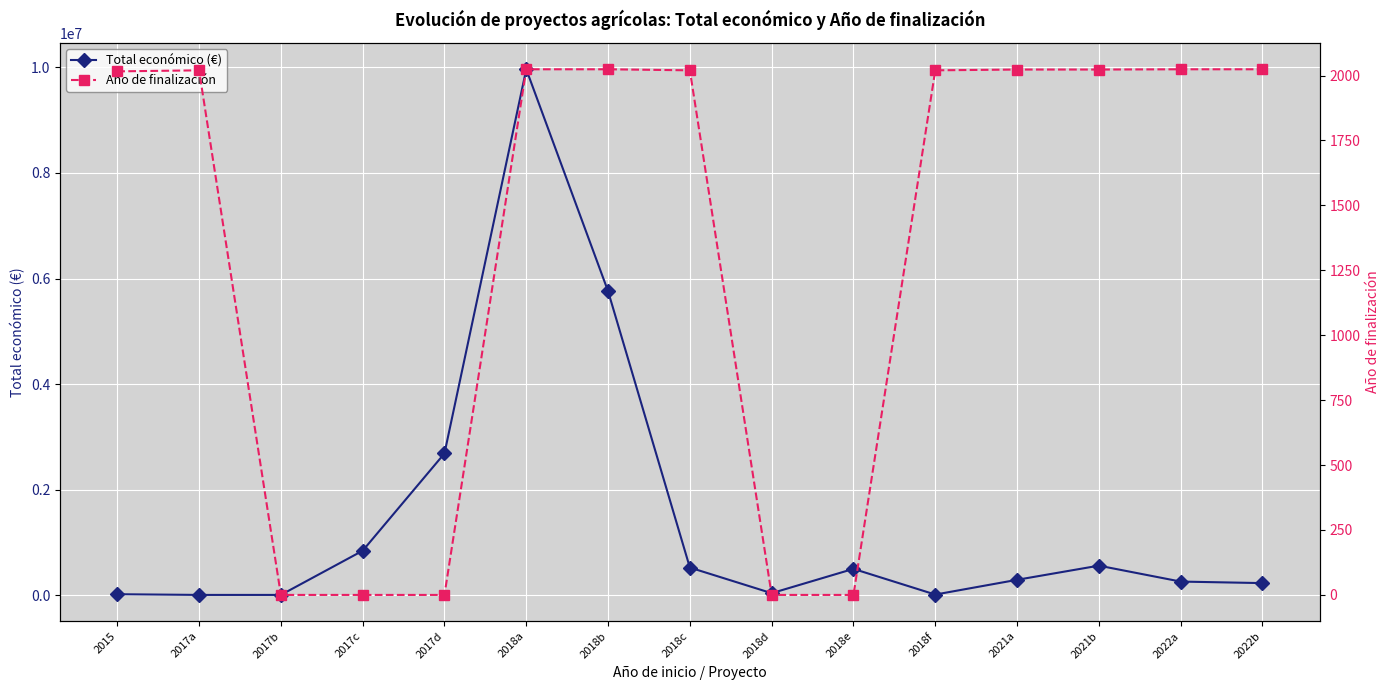

Read the Año de finalización value at 2022a, to the nearest 50.

2000